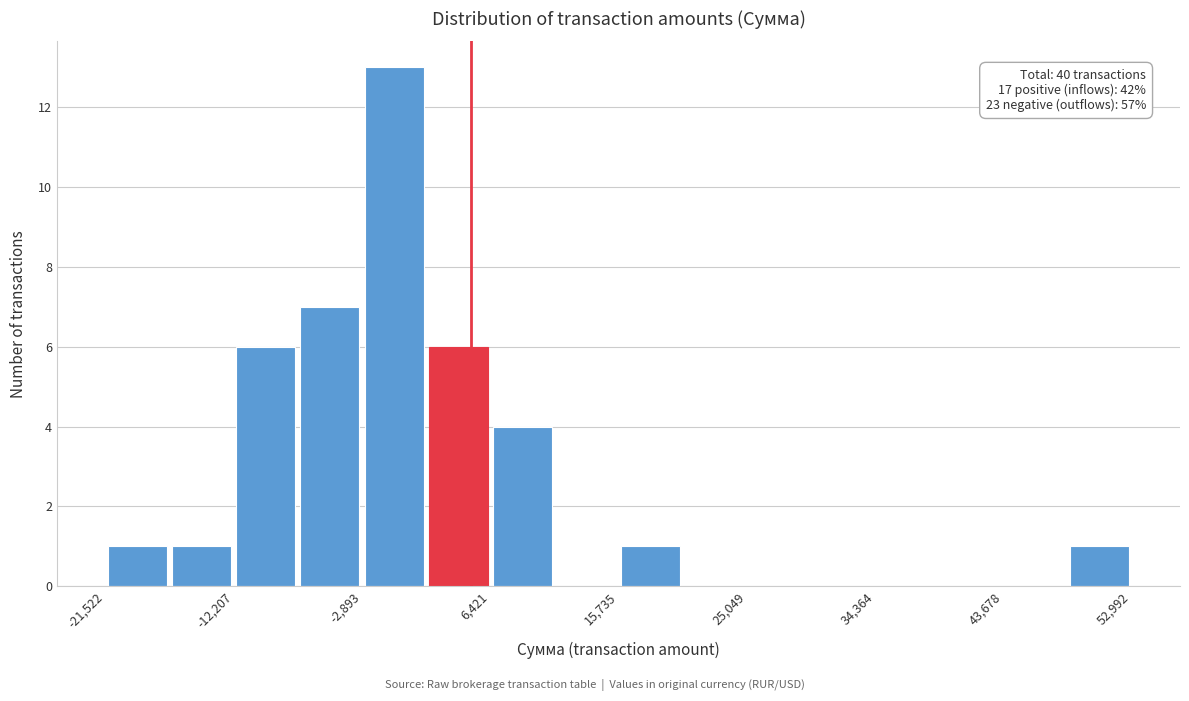

Which range on the x-axis has the tallest bar?

-3000 to 2000